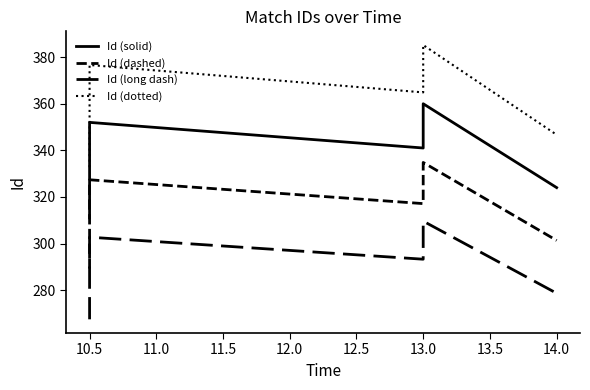

What is the greatest value displayed?

385.2